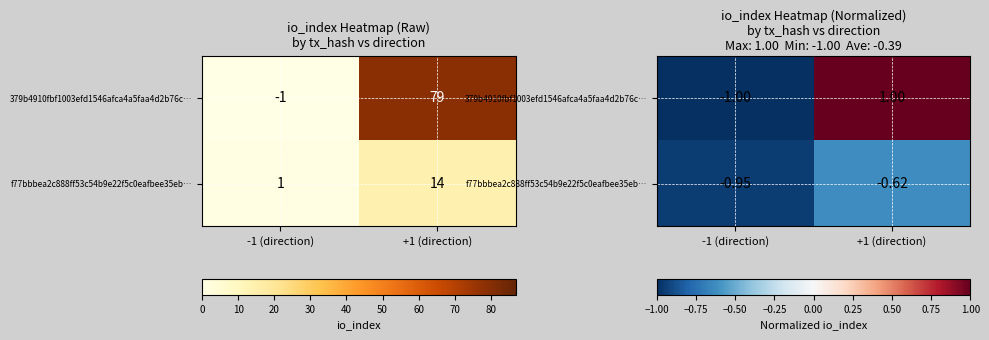

What is the difference between the 379b4910fbf1003efd1546afca4a5faa4d2b76c… values at -1 (direction) and +1 (direction)?

2.0